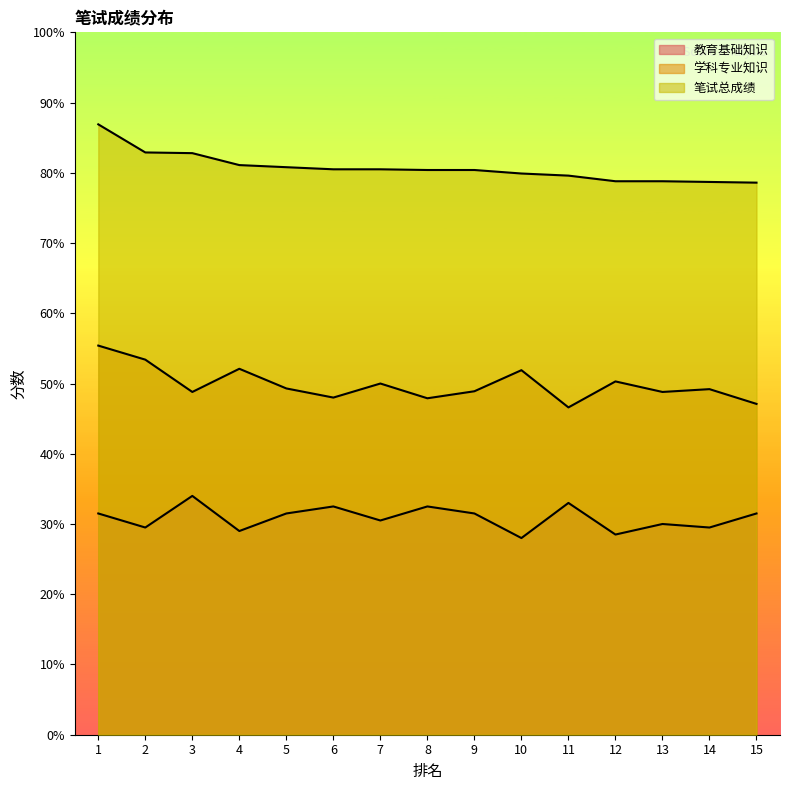

What is the difference between the second highest and second lowest values in the 教育基础知识 series?

4.5